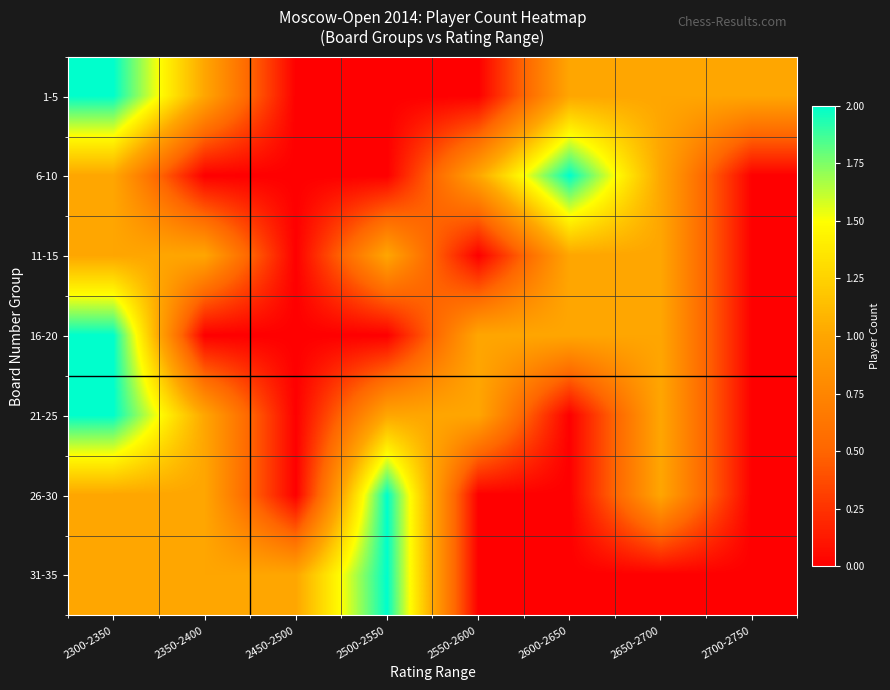

How many data points does each series have?

8